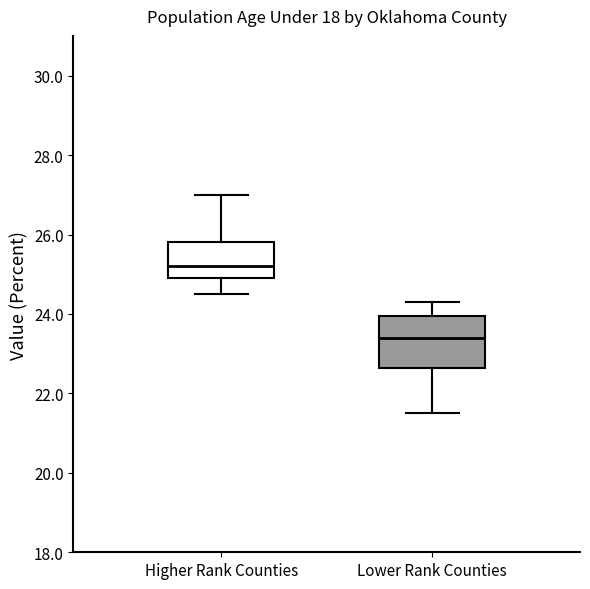

Reading left to right, read every box against the y-axis: the position of its median line, the range the box covers, and the ends of its whiskers. The values are not printed on the chart, so give them approximately, as read against the axis.

Higher Rank Counties: median 25.2, box 25.0 to 25.8, whiskers 24.6 to 27.0
Lower Rank Counties: median 23.4, box 22.6 to 24.0, whiskers 21.6 to 24.4